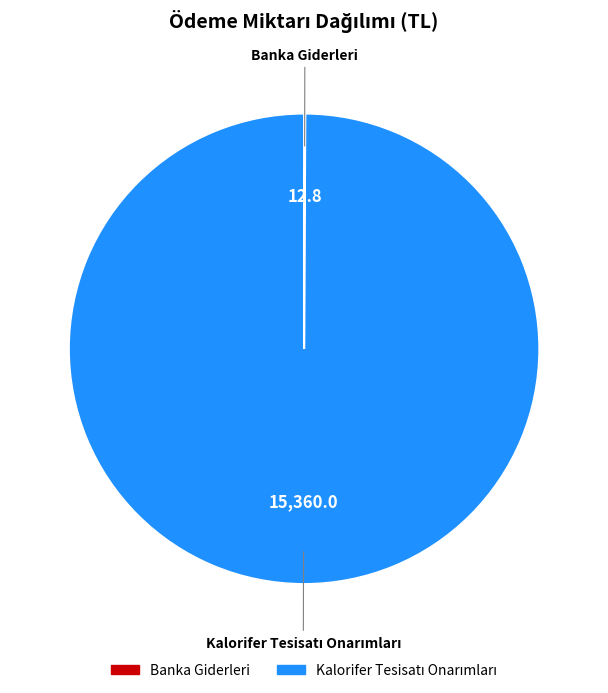

Does any single category account for the majority?

Yes